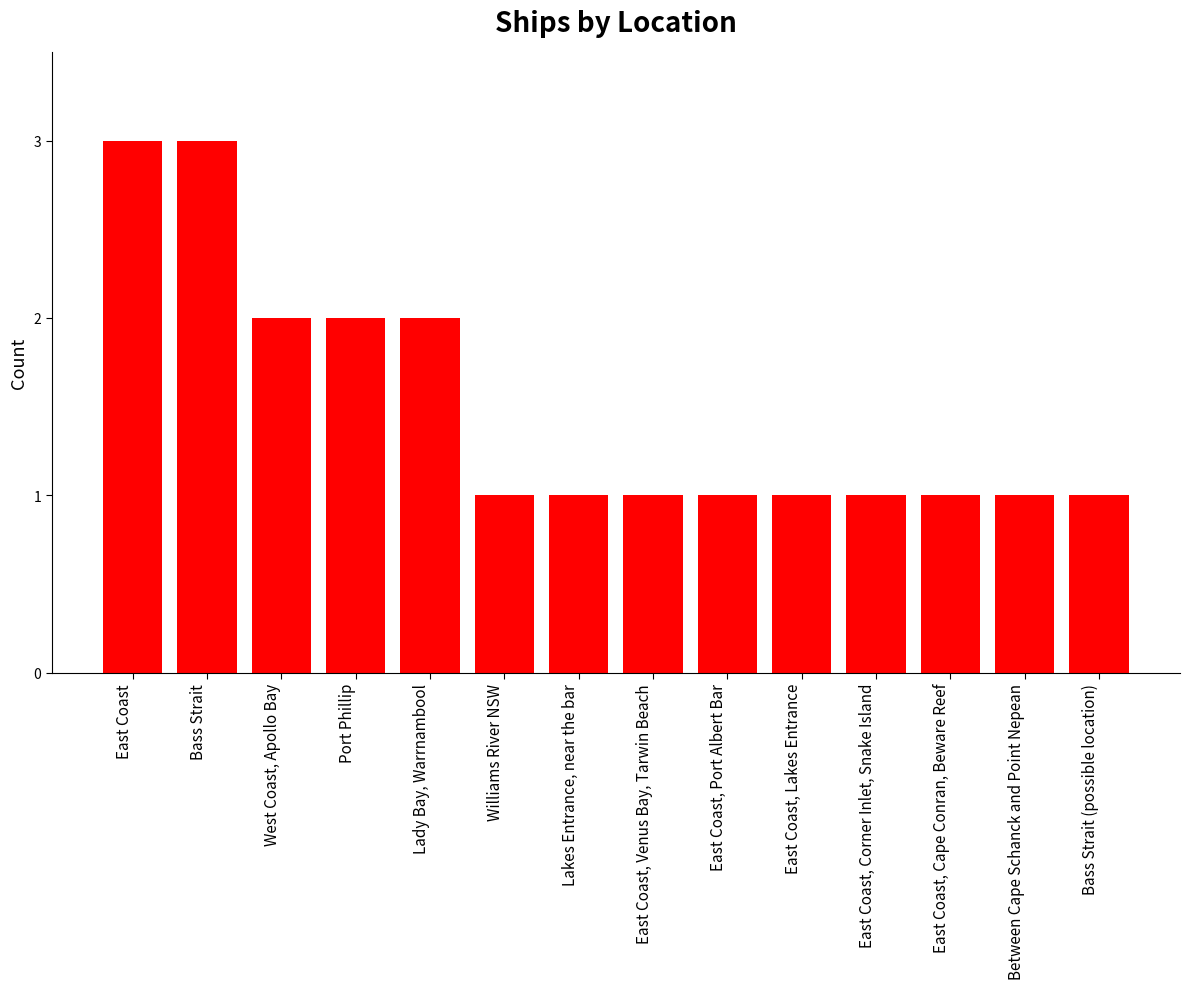

What is the difference between the values at Between Cape Schanck and Point Nepean and Lady Bay, Warrnambool?

1